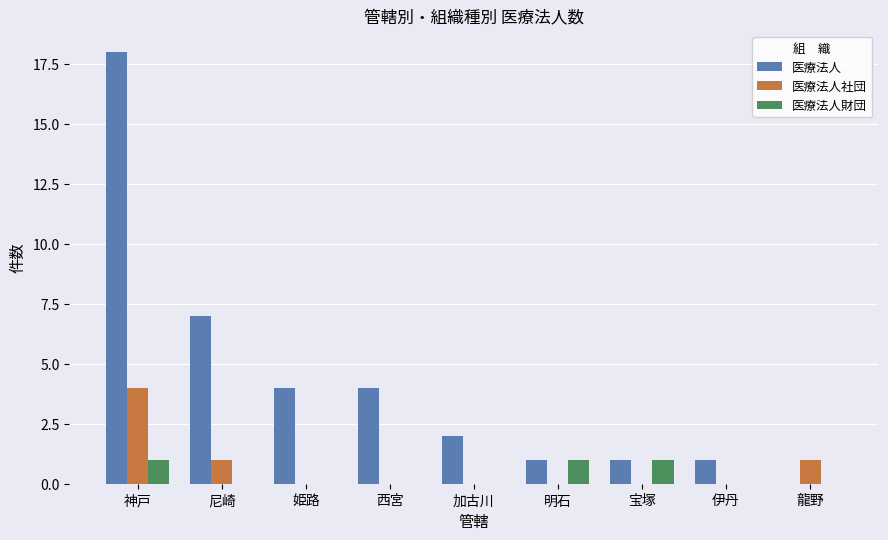

The 医療法人財団 series shows 1 at 宝塚. True or false?

True